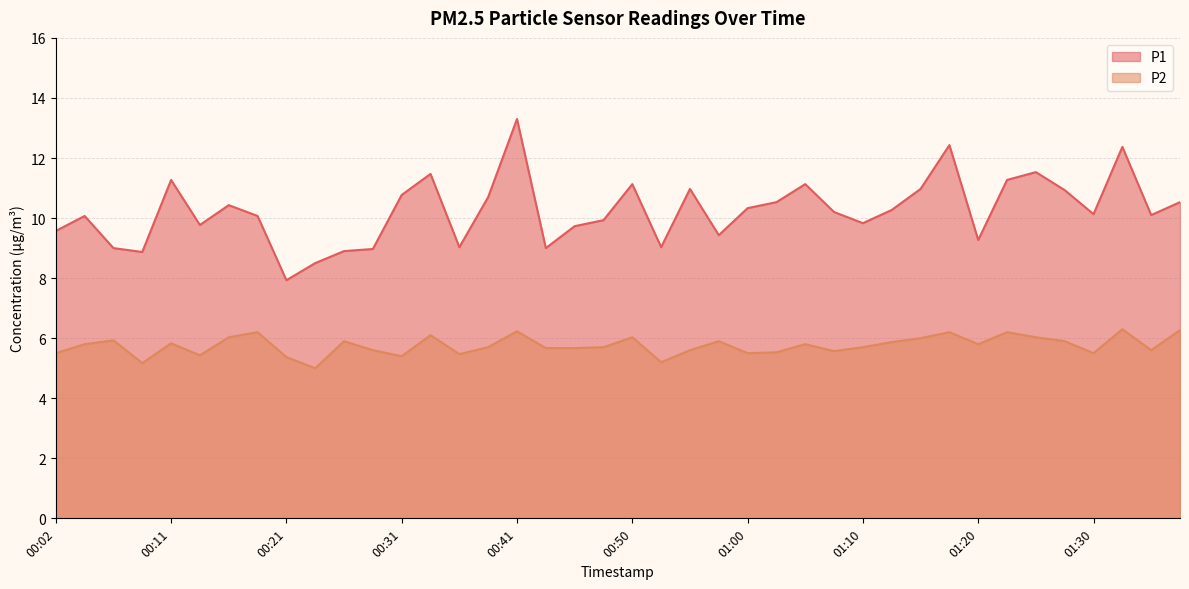

Reading right to left, transcribe all the data shown in this chart.

P1: 01:37=10.5	01:34=10.1	01:32=12.4	01:30=10.1	01:27=10.9	01:25=11.5	01:22=11.3	01:20=9.3	01:17=12.4	01:15=11.0	01:12=10.3	01:10=9.8	01:08=10.2	01:05=11.1	01:03=10.5	01:00=10.3	00:58=9.4	00:55=11.0	00:53=9.0	00:50=11.1	00:48=9.9	00:46=9.7	00:43=9.0	00:41=13.3	00:38=10.7	00:36=9.0	00:33=11.5	00:31=10.8	00:28=9.0	00:26=8.9	00:24=8.5	00:21=7.9	00:19=10.1	00:16=10.4	00:14=9.8	00:11=11.3	00:09=8.9	00:06=9.0	00:04=10.1	00:02=9.6
P2: 01:37=6.3	01:34=5.6	01:32=6.3	01:30=5.5	01:27=5.9	01:25=6.0	01:22=6.2	01:20=5.8	01:17=6.2	01:15=6.0	01:12=5.9	01:10=5.7	01:08=5.6	01:05=5.8	01:03=5.5	01:00=5.5	00:58=5.9	00:55=5.6	00:53=5.2	00:50=6.0	00:48=5.7	00:46=5.7	00:43=5.7	00:41=6.2	00:38=5.7	00:36=5.5	00:33=6.1	00:31=5.4	00:28=5.6	00:26=5.9	00:24=5.0	00:21=5.4	00:19=6.2	00:16=6.0	00:14=5.4	00:11=5.8	00:09=5.2	00:06=5.9	00:04=5.8	00:02=5.5